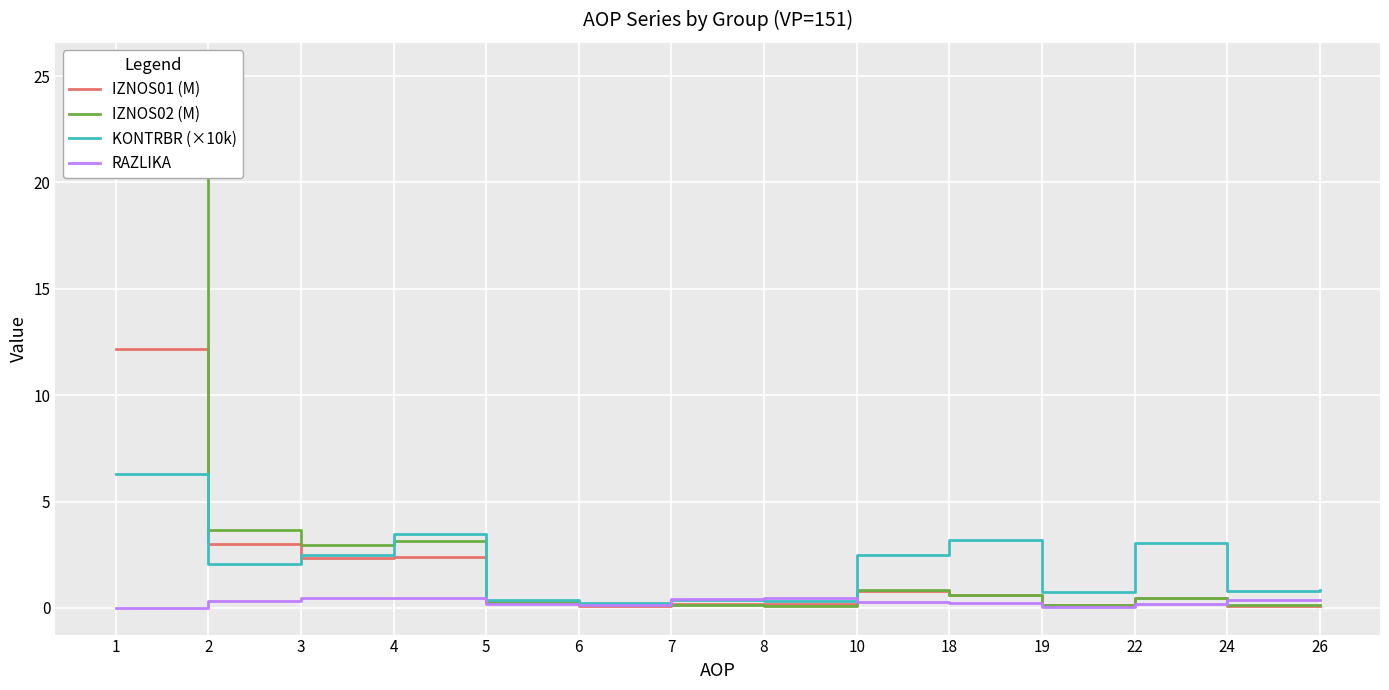

How many intersections are there between IZNOS01 (M) and RAZLIKA?

3